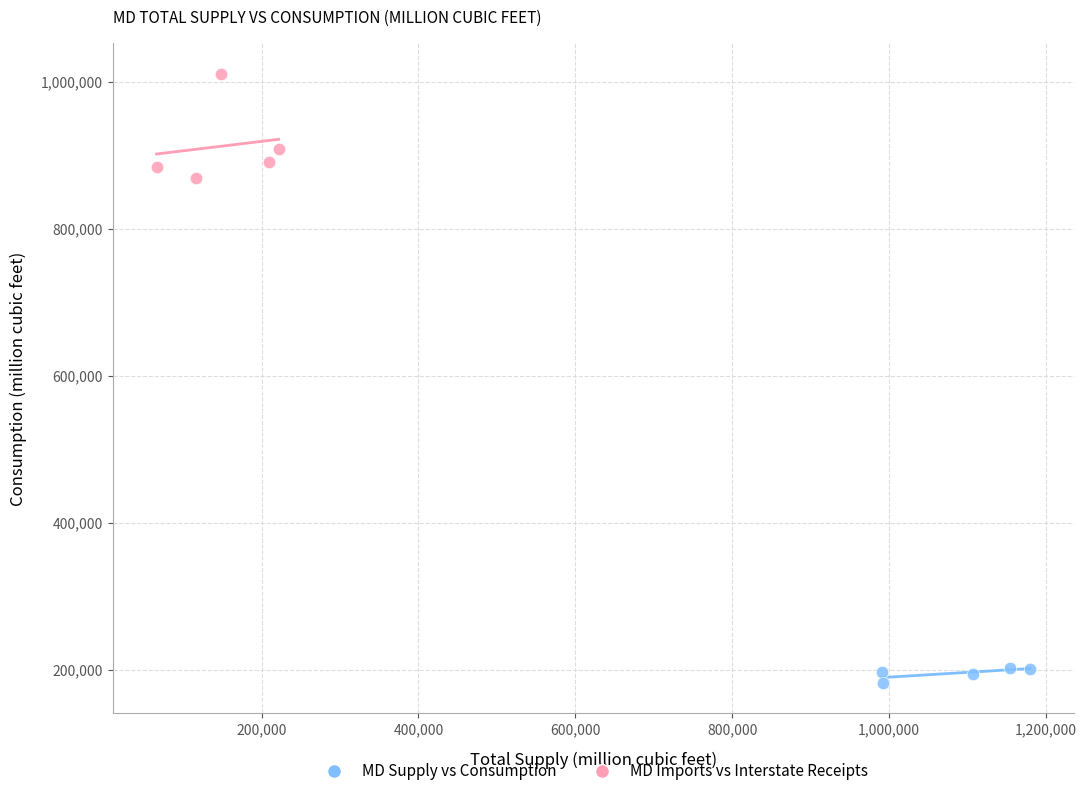

Which series has the largest Y range (max minus min)?

MD Imports vs Interstate Receipts